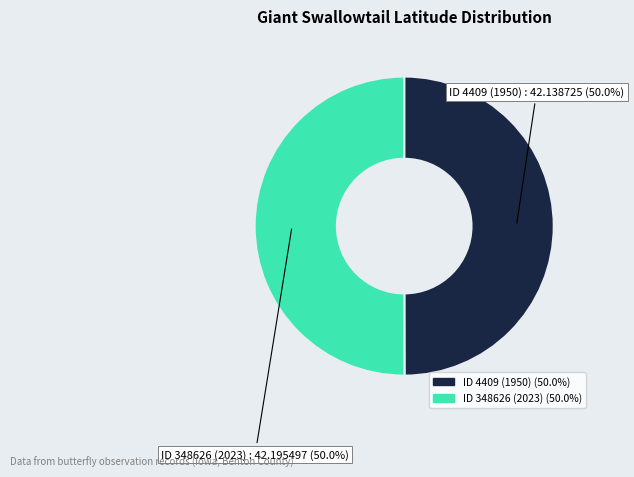

The ID 4409 (1950) slice represents 50% of the pie. True or false?

True